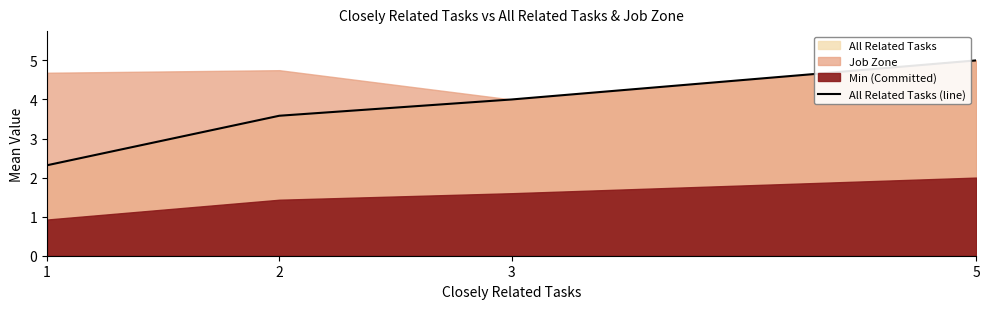

How many values are between 3 and 5?

3